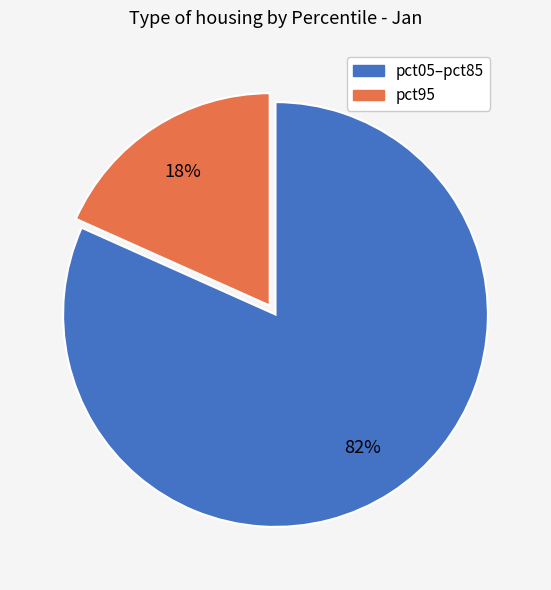

Is there a majority slice in this chart?

Yes